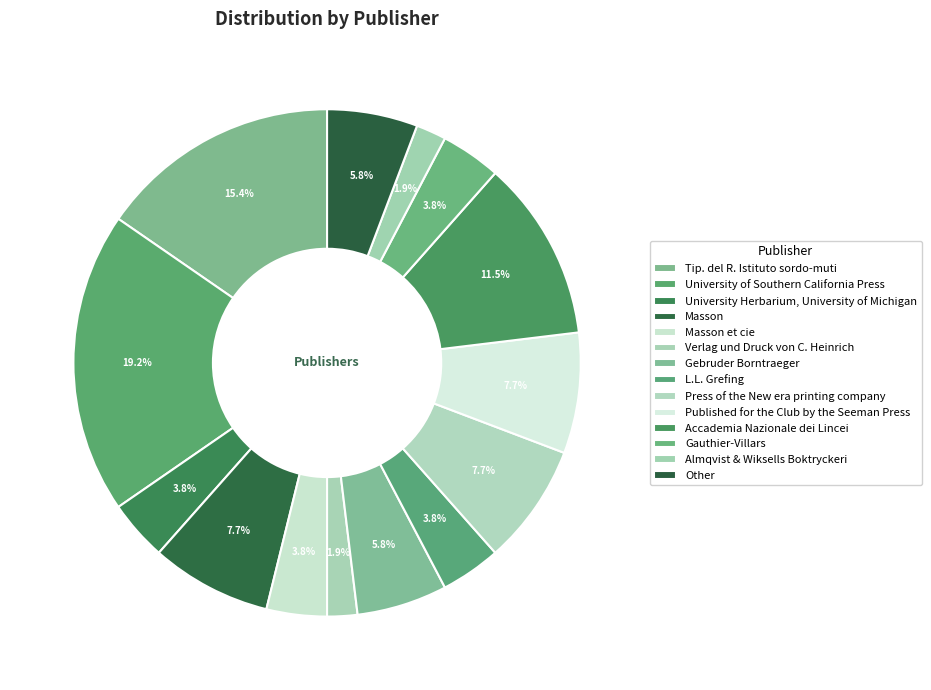

Count the number of slices in the pie.

14